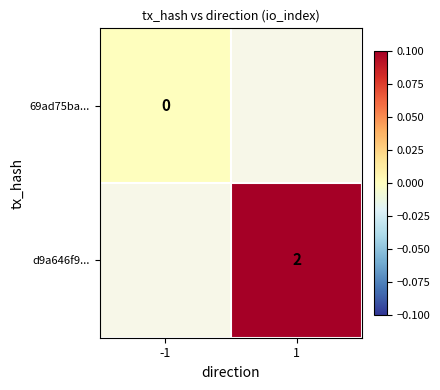

At which category does the chart reach its minimum across all series?

-1